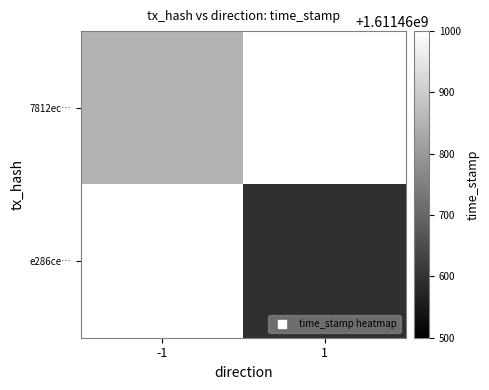

True or false: 7812ec227939456979084e6171aa758816e2fc1 has a value of -1 at direction.

True